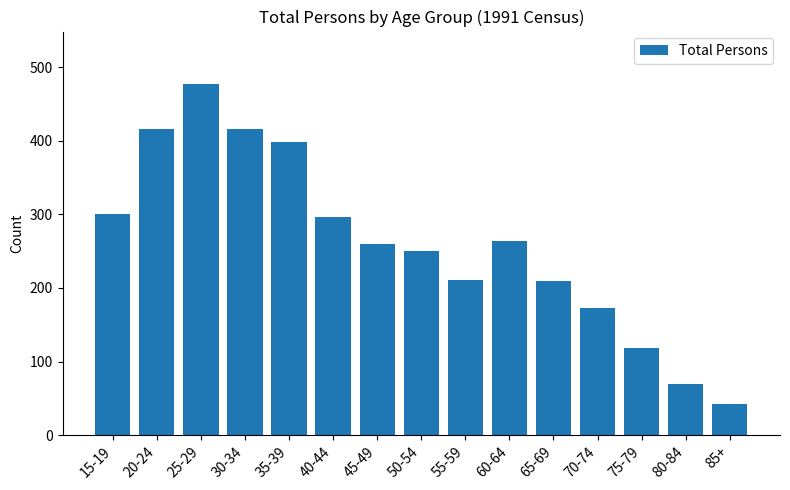

Which has a higher value, 85+ or 75-79?

75-79